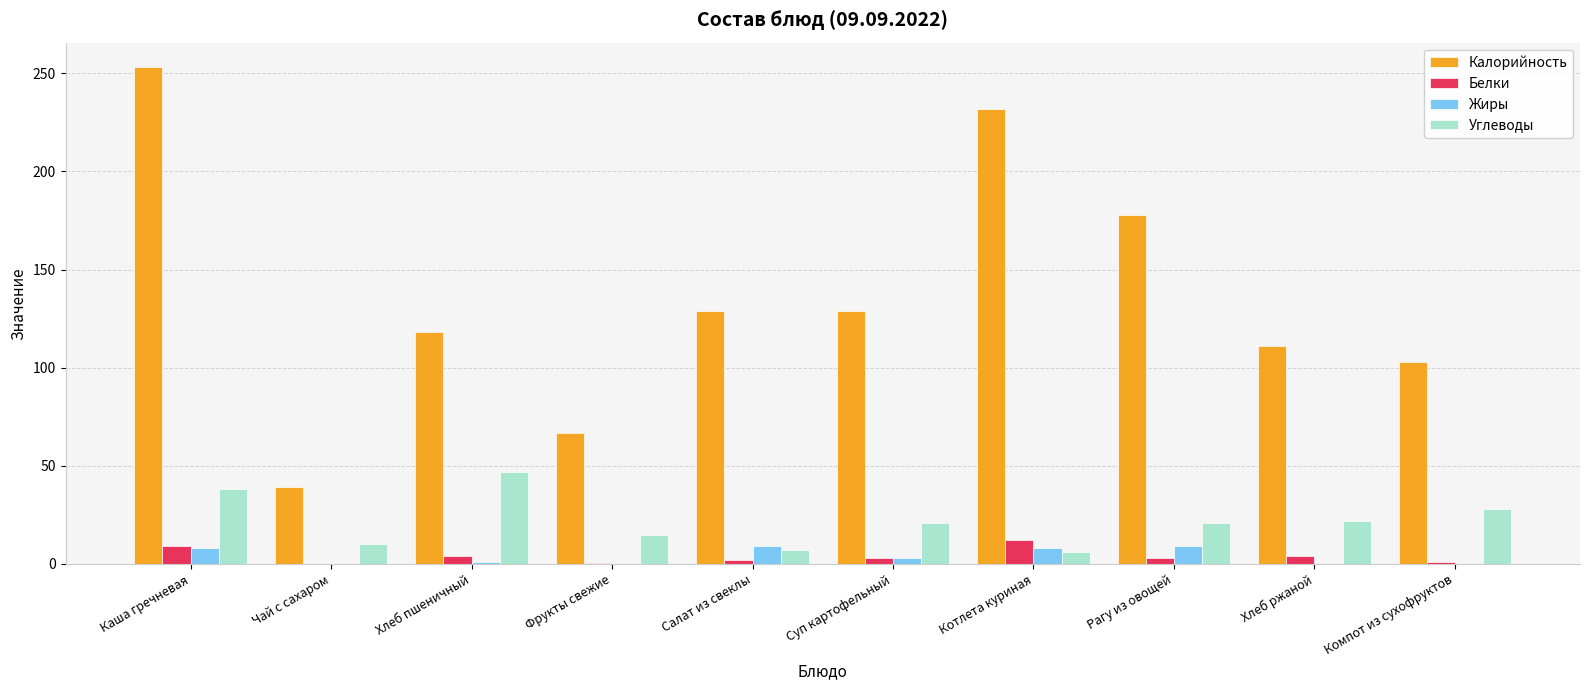

What is the total value across all series at Каша гречневая?

308.0